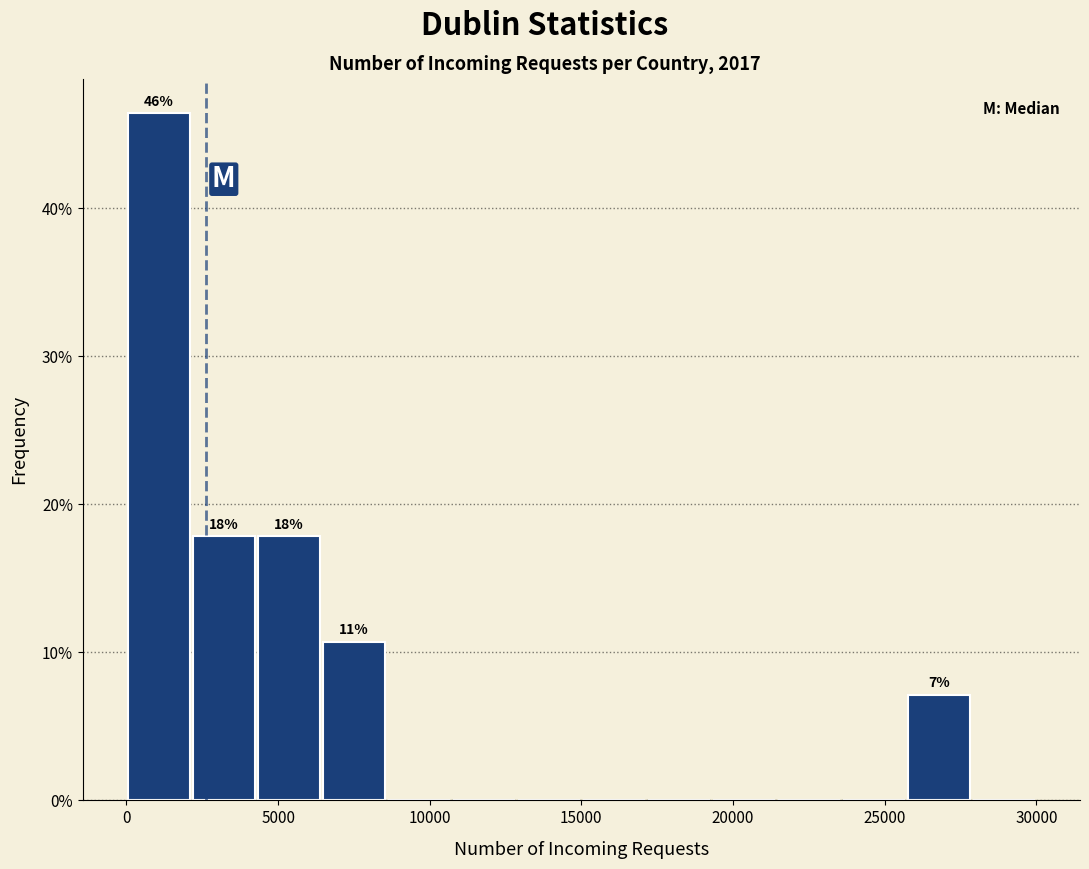

Over which range of the x-axis is the bar tallest?

0 to 2000